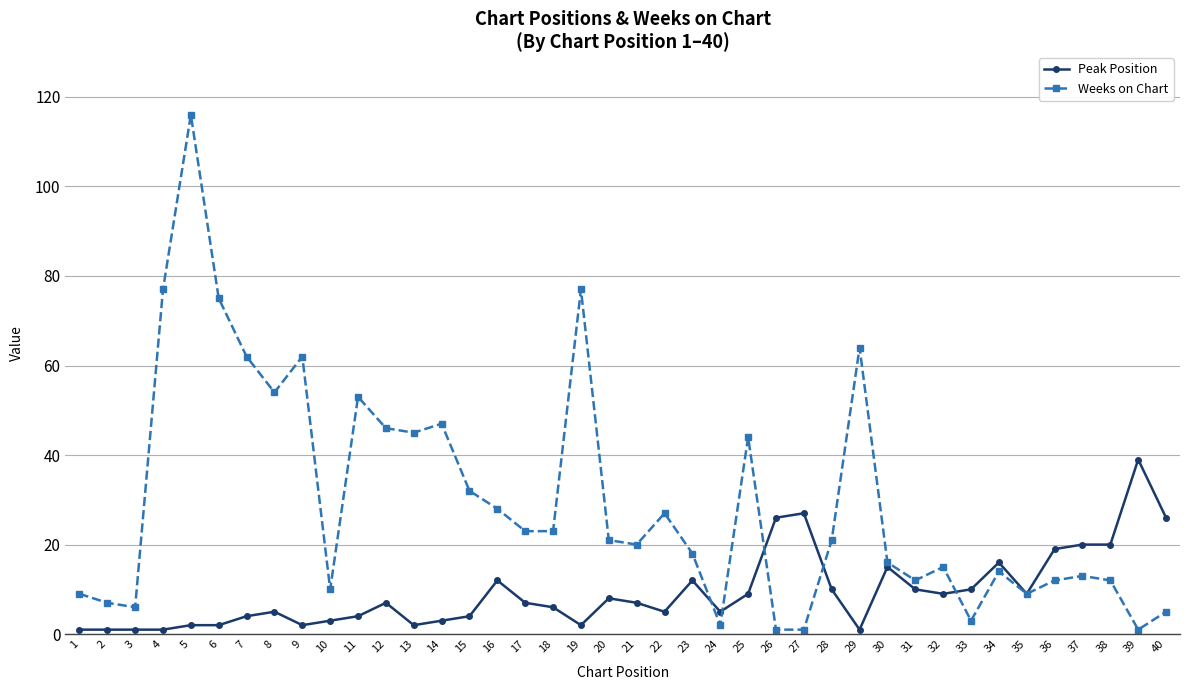

Which series changed the most between 24 and 25?

Weeks on Chart